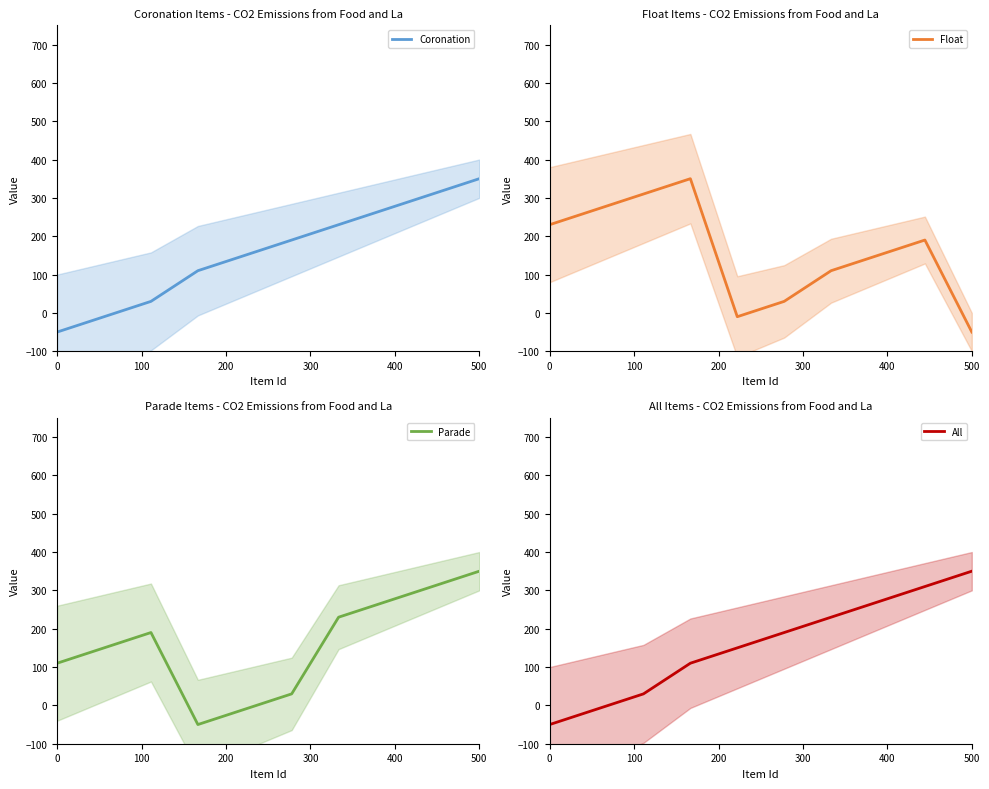

The Coronation series shows -50 at 0. True or false?

True